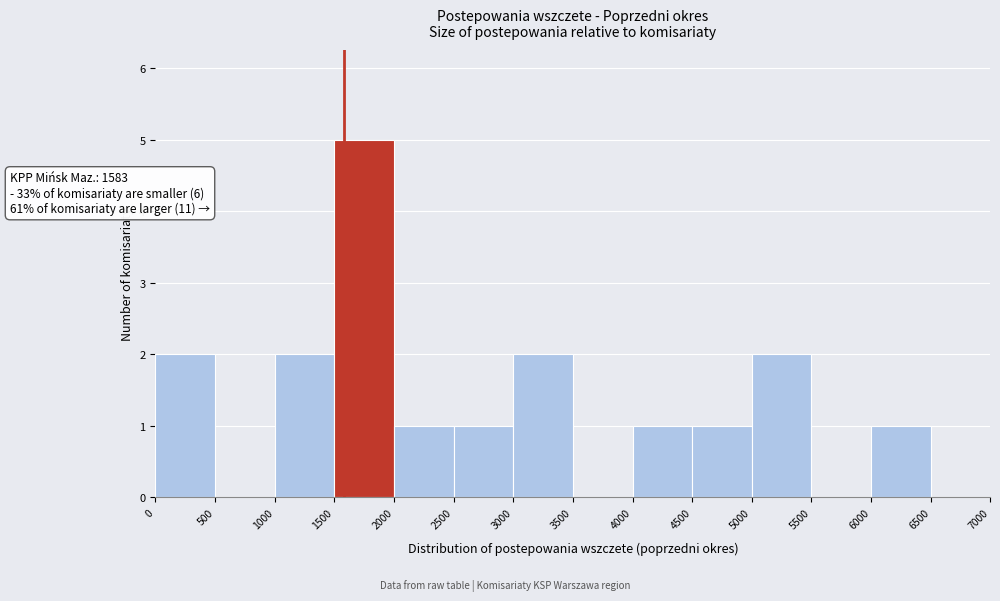

Which range on the x-axis has the tallest bar?

1500 to 2000